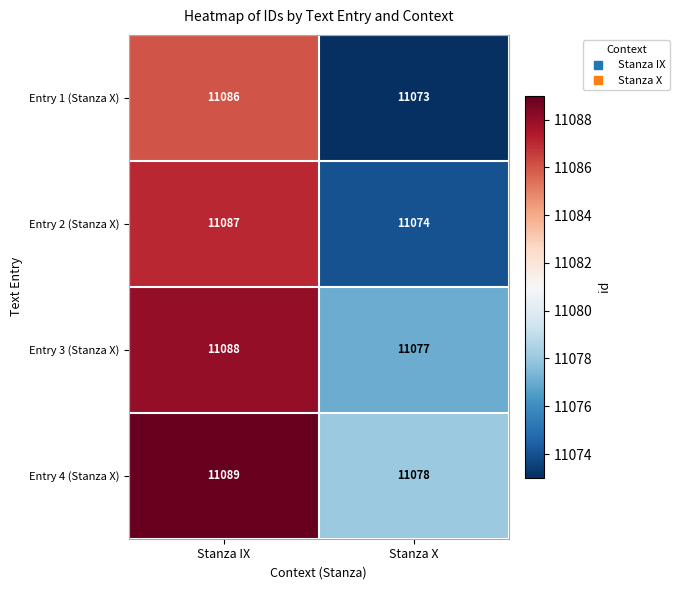

How many series are shown in this chart?

4